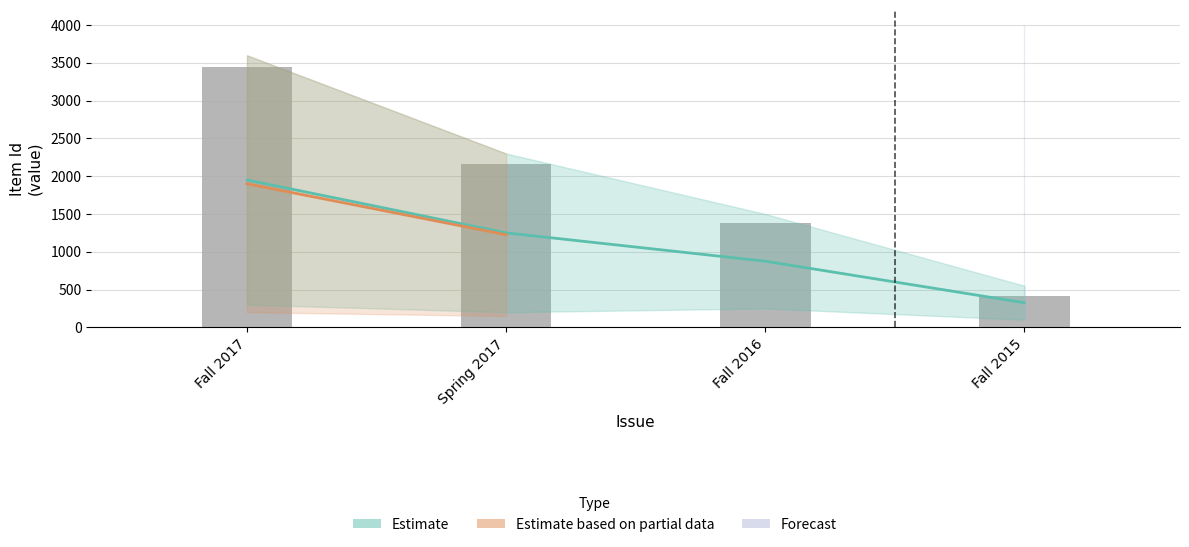

What is the label of the 1st bar from the left?

Fall 2017